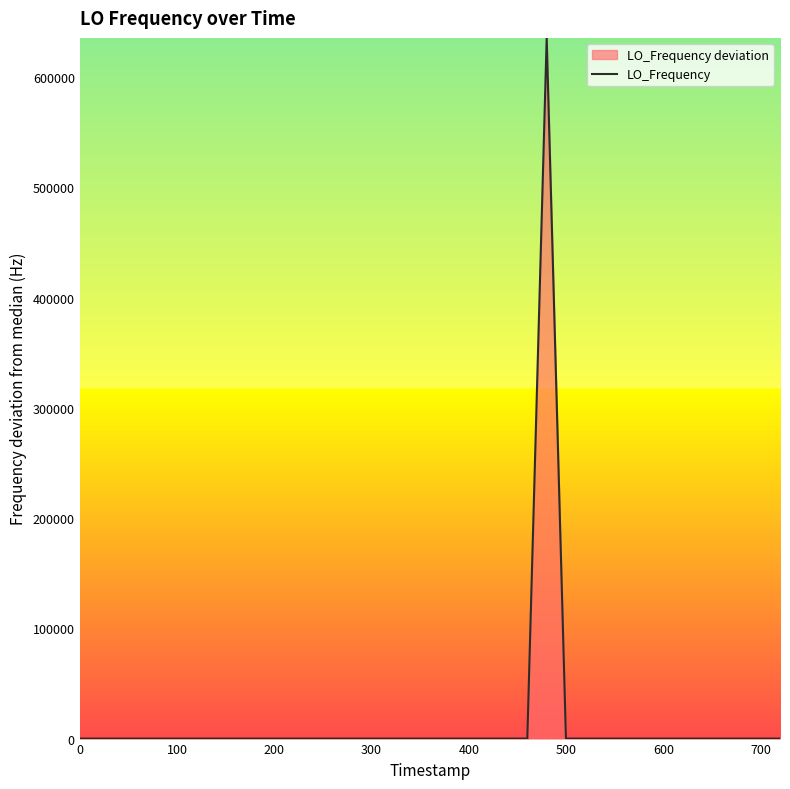

What is the difference between the maximum and minimum values?

635710.7